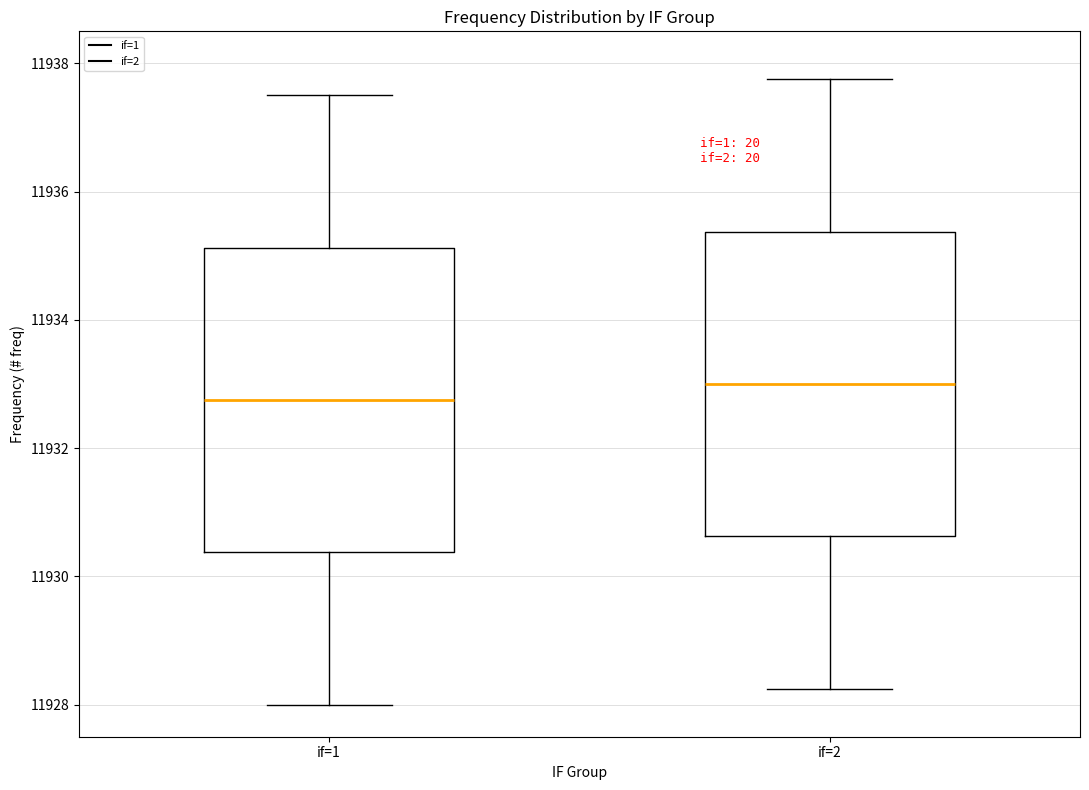

Which box has the highest median line?

if=2